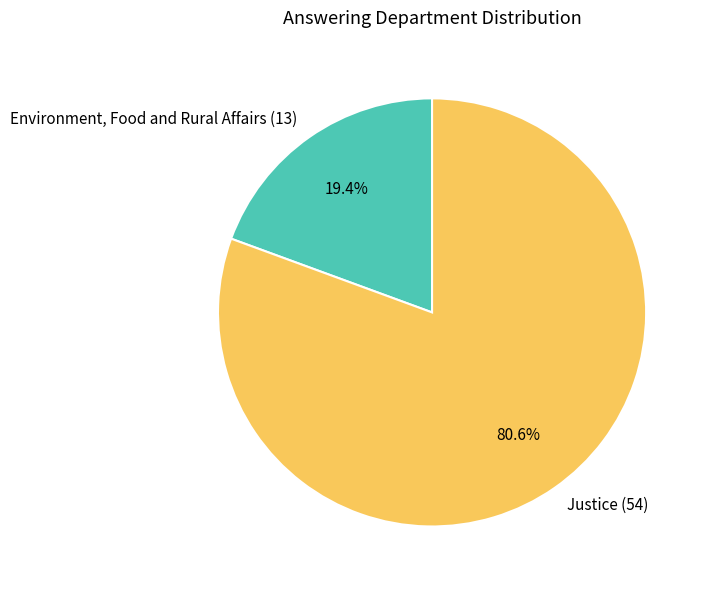

True or false: Environment, Food and Rural Affairs (13) accounts for 12% of the total.

False